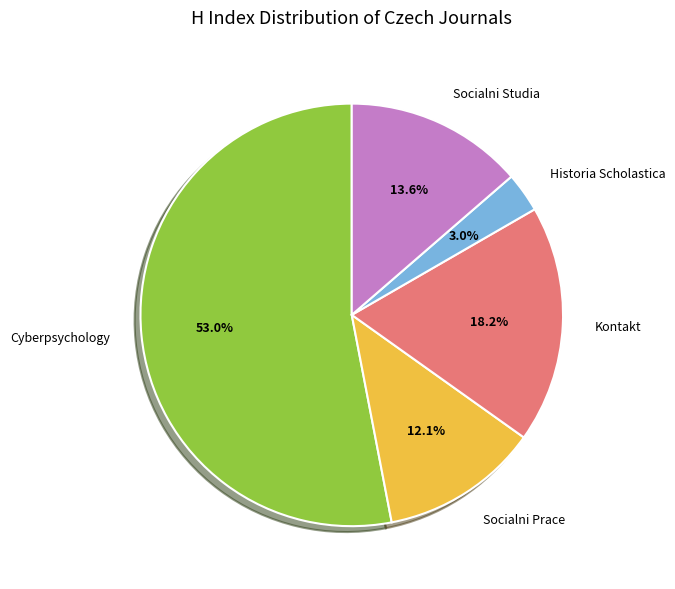

Which has a higher value, Socialni Prace or Historia Scholastica?

Socialni Prace